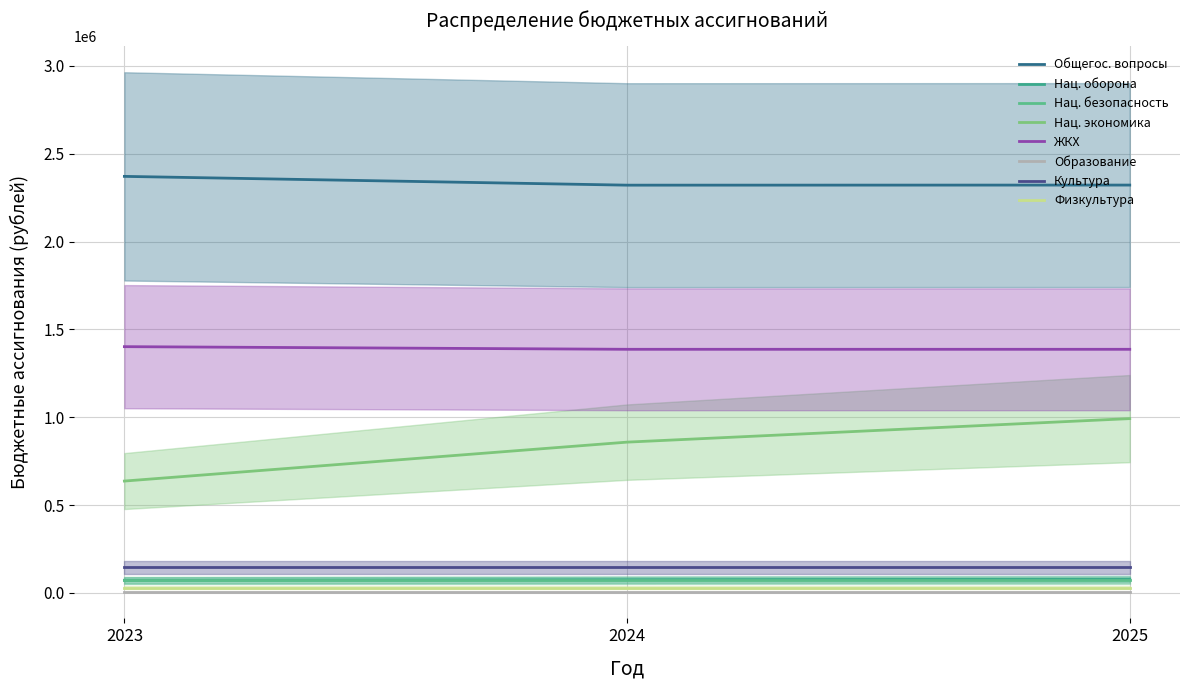

Reading right to left, extract all data points from this chart.

2023 год: 29600	145600	4400	1402100	637000	71000	72200	2371478
2024 год: 29600	145600	4400	1387100	858590	71000	75600	2321478
2025 год: 29600	145600	4400	1387100	992576	71000	78300	2321978